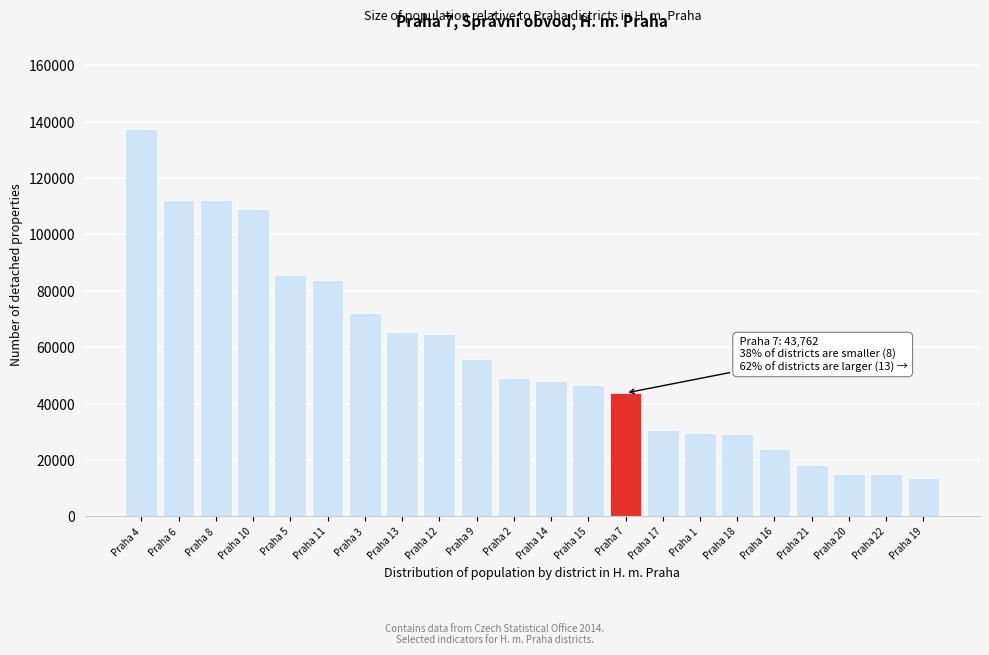

What is the label of the 17th bar from the right?

Praha 11